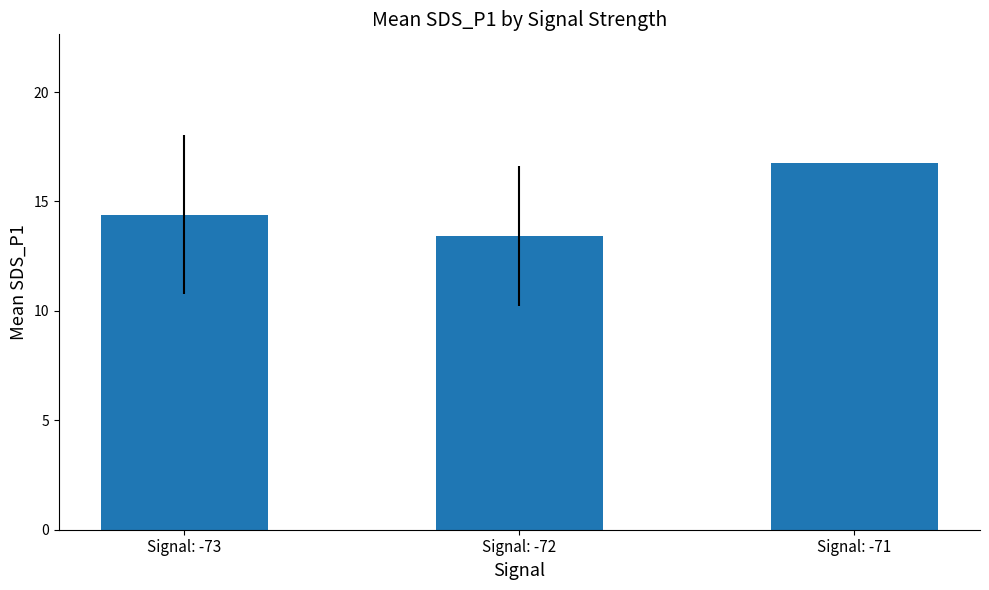

The chart shows a value of 14.4 at Signal: -73. True or false?

True